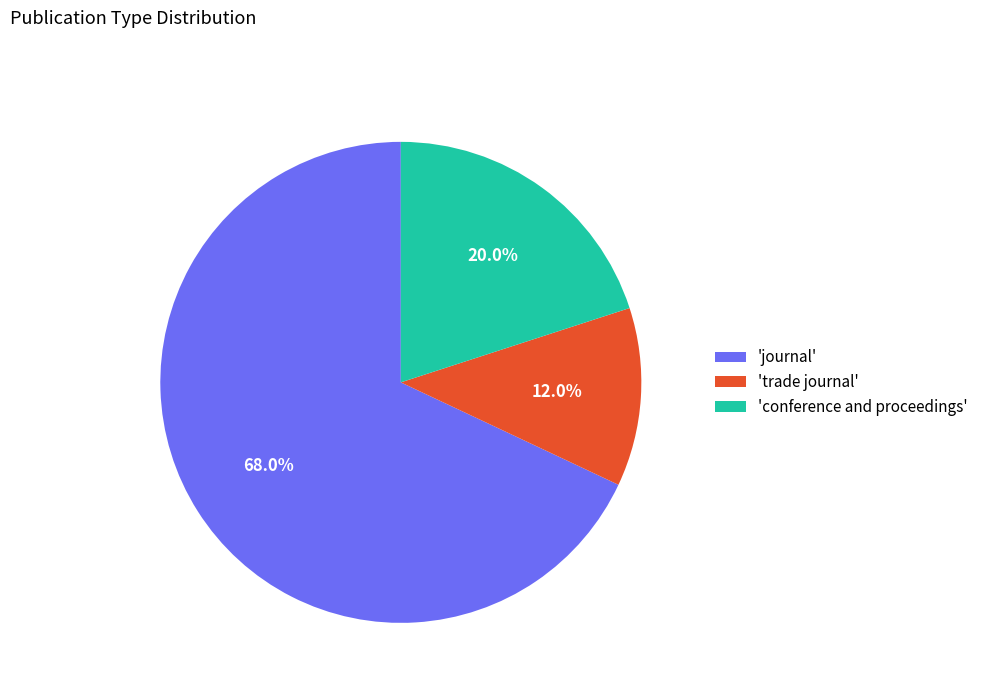

How many segments does this pie chart have?

3